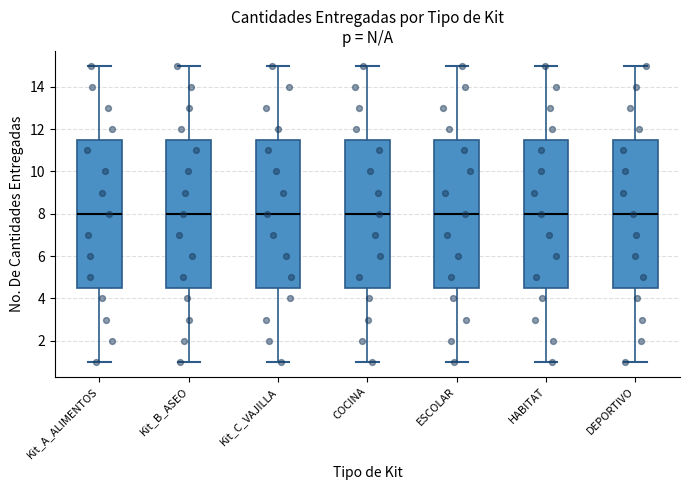

Reading left to right, transcribe this box plot: for each box, give where its median line is, the range the box spans, and where its two whiskers end, as read against the y-axis. The values are not printed on the chart, so give them approximately, as read against the axis.

Kit_A_ALIMENTOS: median 8.0, box 4.6 to 11.6, whiskers 1.0 to 15.0
Kit_B_ASEO: median 8.0, box 4.6 to 11.6, whiskers 1.0 to 15.0
Kit_C_VAJILLA: median 8.0, box 4.6 to 11.6, whiskers 1.0 to 15.0
COCINA: median 8.0, box 4.6 to 11.6, whiskers 1.0 to 15.0
ESCOLAR: median 8.0, box 4.6 to 11.6, whiskers 1.0 to 15.0
HABITAT: median 8.0, box 4.6 to 11.6, whiskers 1.0 to 15.0
DEPORTIVO: median 8.0, box 4.6 to 11.6, whiskers 1.0 to 15.0